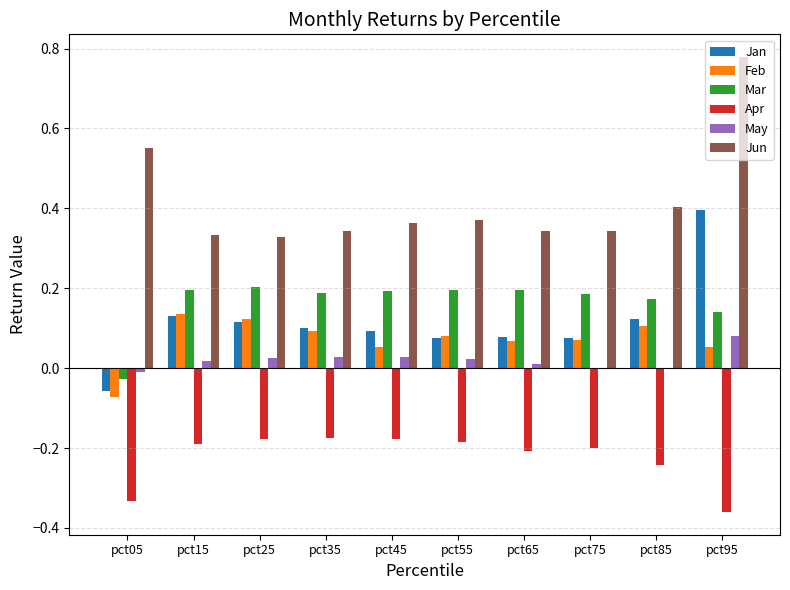

At which category is the sum across all series the highest?

pct95